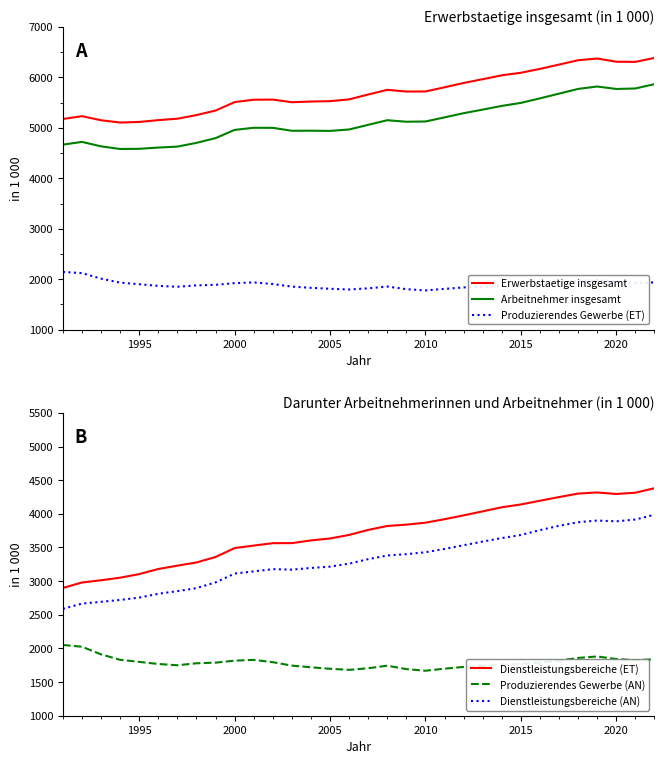

True or false: Arbeitnehmer insgesamt and Produzierendes Gewerbe (ET) intersect in this chart.

False